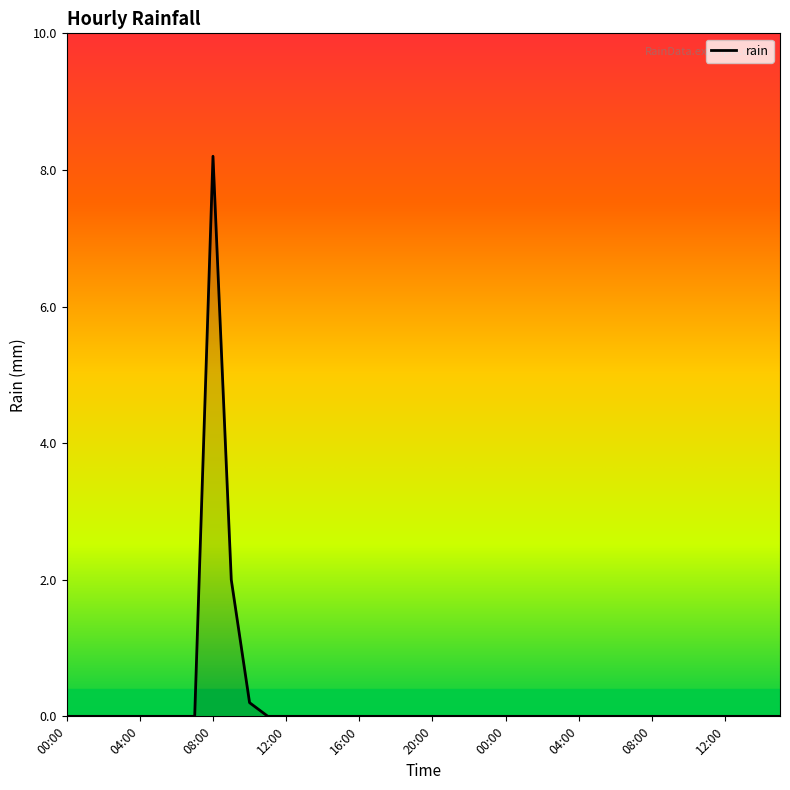

What is the greatest value displayed?

8.2